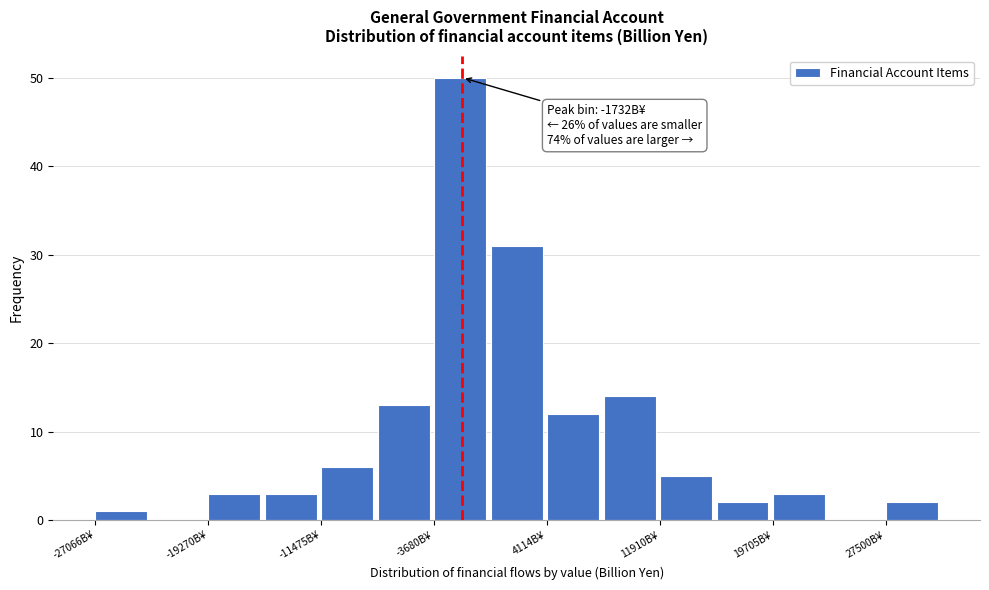

Around what value on the x-axis is the tallest bar? Give the approximate position of its centre, as read against the axis.

-2000